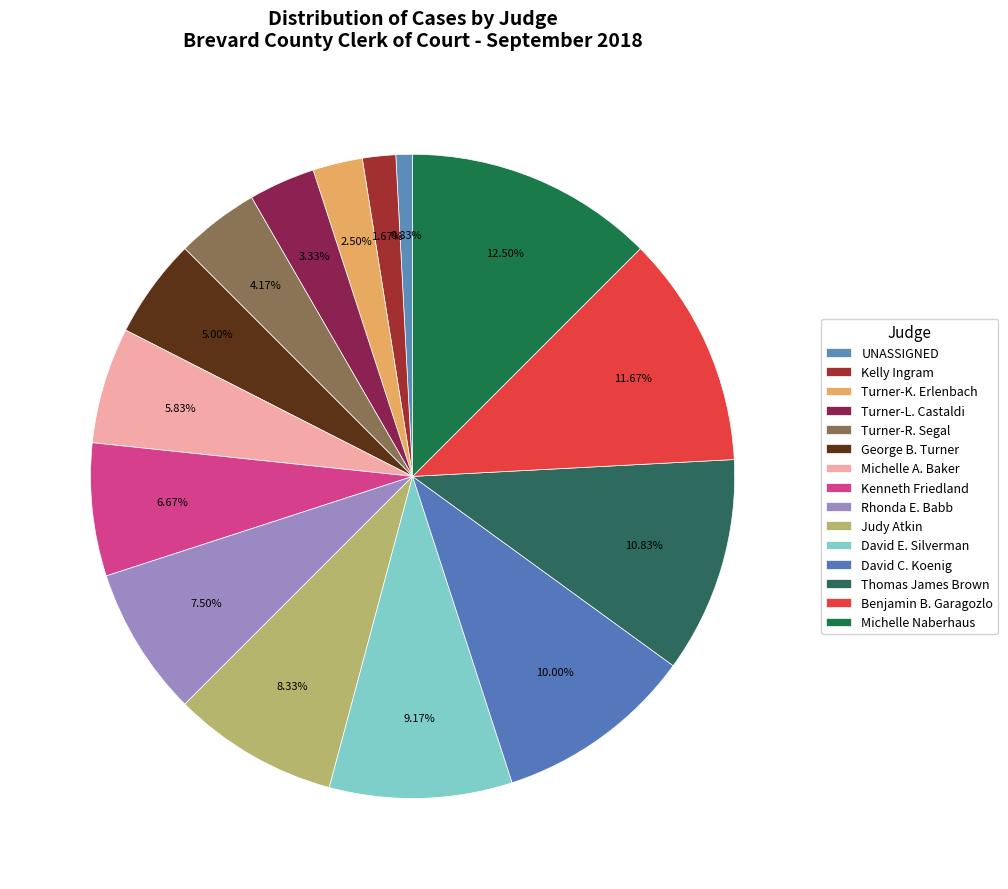

Is Kenneth Friedland the majority of the pie?

No